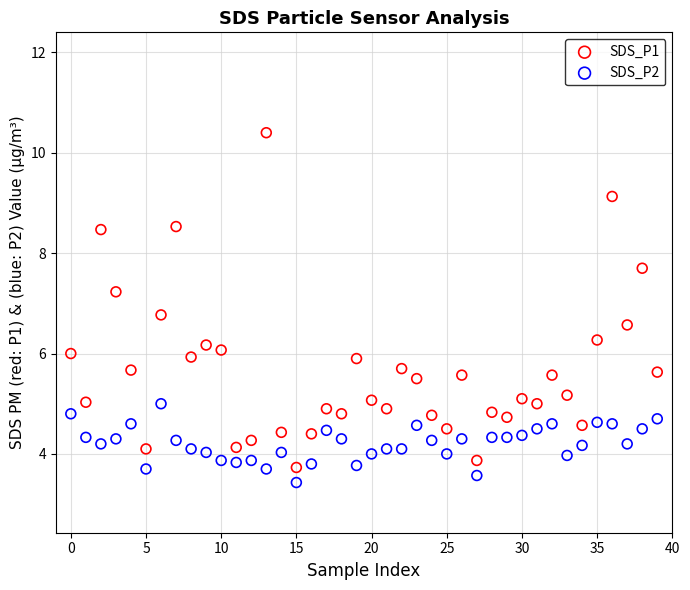

Across all data points, what is the range of Y values (max minus min)?

7.0